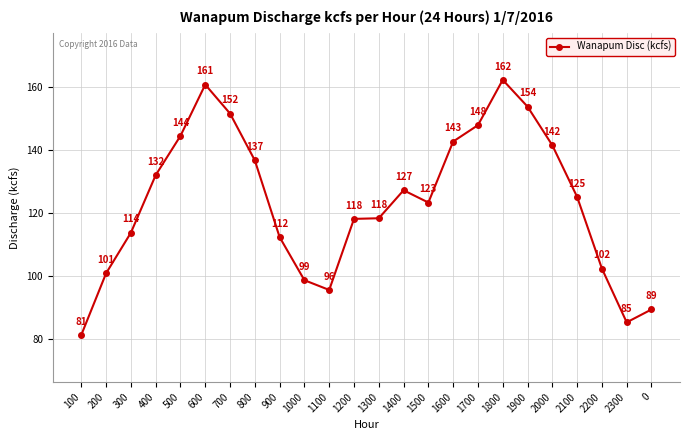

Approximately how many times larger is the value at 700 compared to 300?

1.3